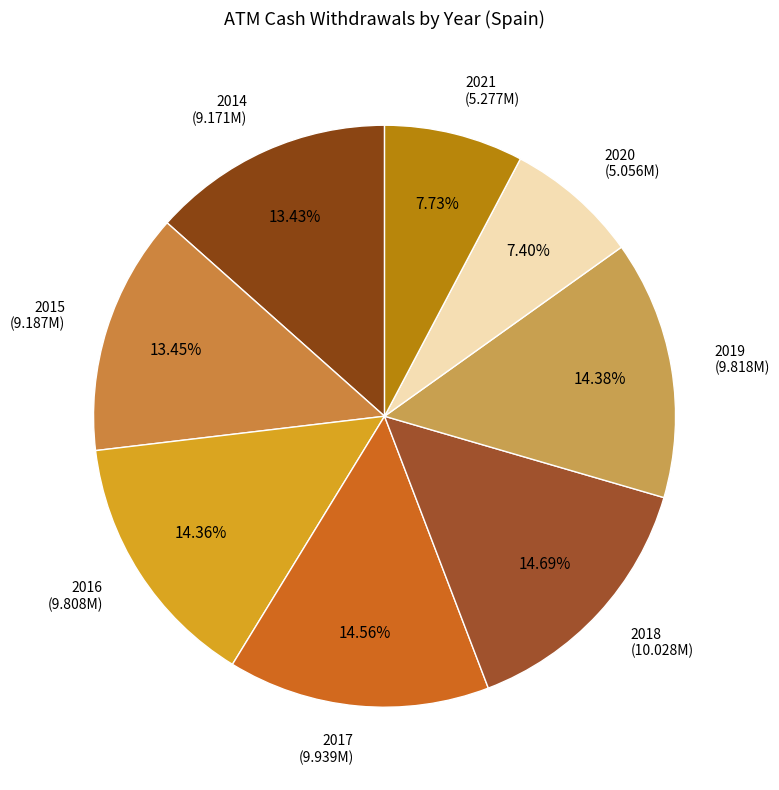

What percentage is the 2017 slice, to the nearest percent?

15%